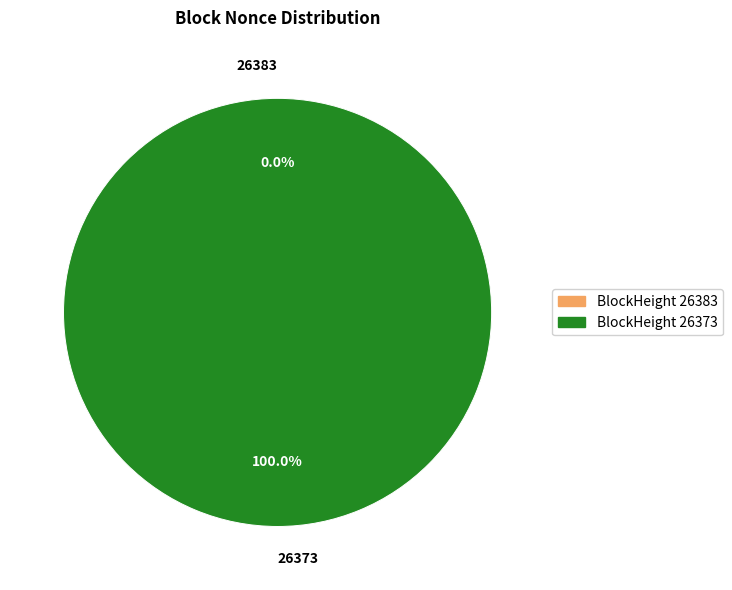

What is the largest slice in the pie chart?

26373